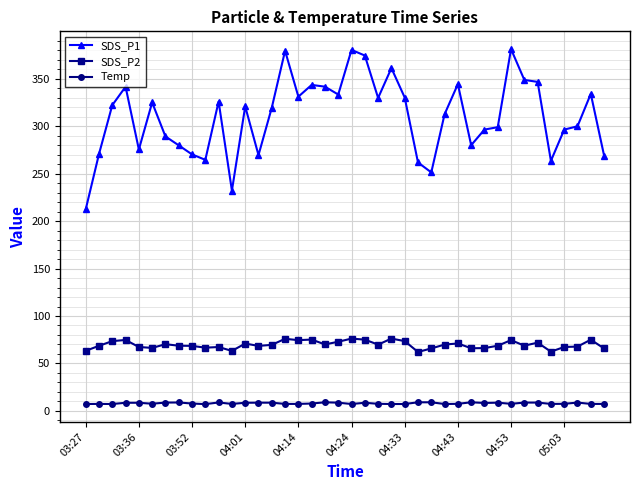

How many lines are shown in the chart?

3